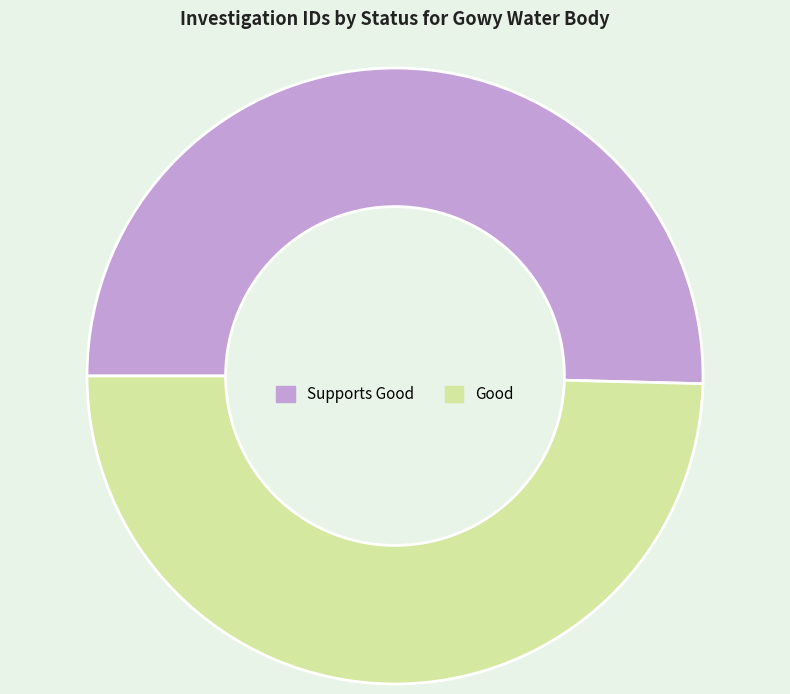

Which slice is the smallest?

Good